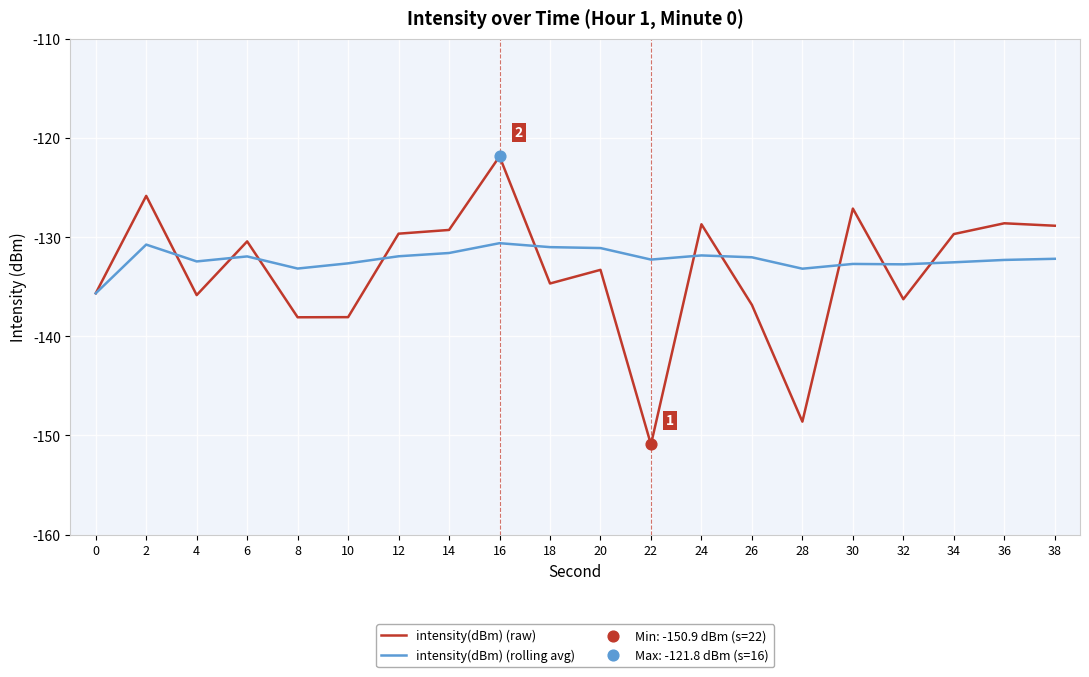

What is the difference between the highest and lowest values at 36?

3.7